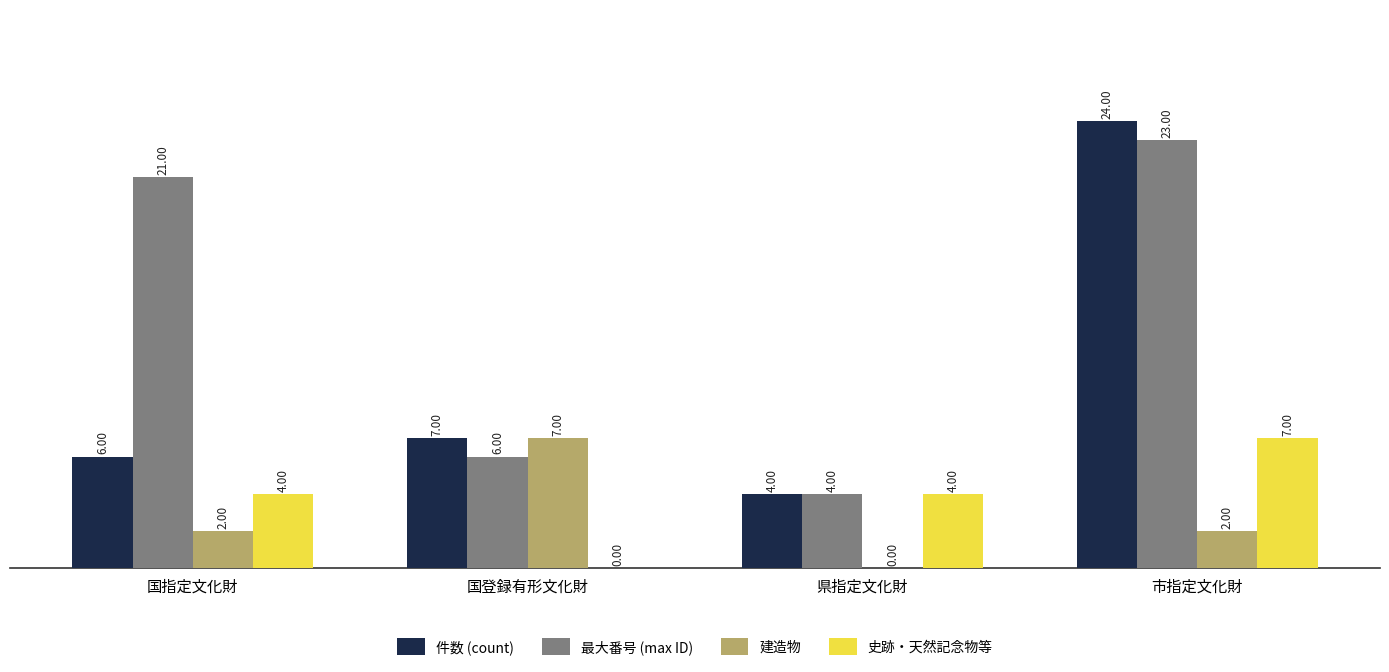

Are the bars grouped side by side (vs. stacked)?

Yes